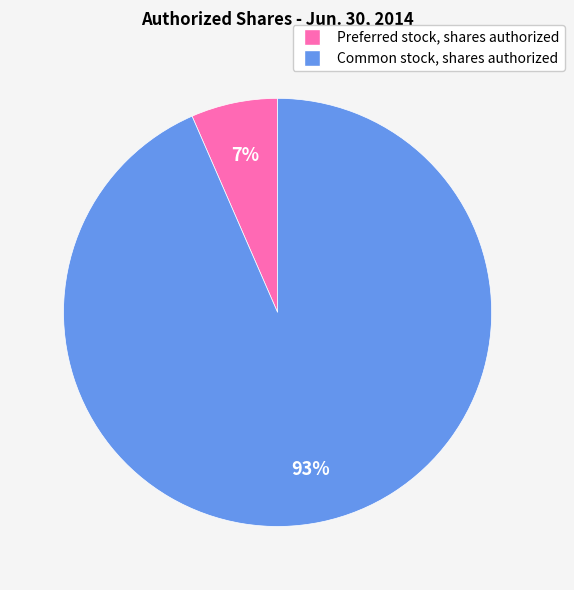

Which category accounts for the majority?

Common stock, shares authorized